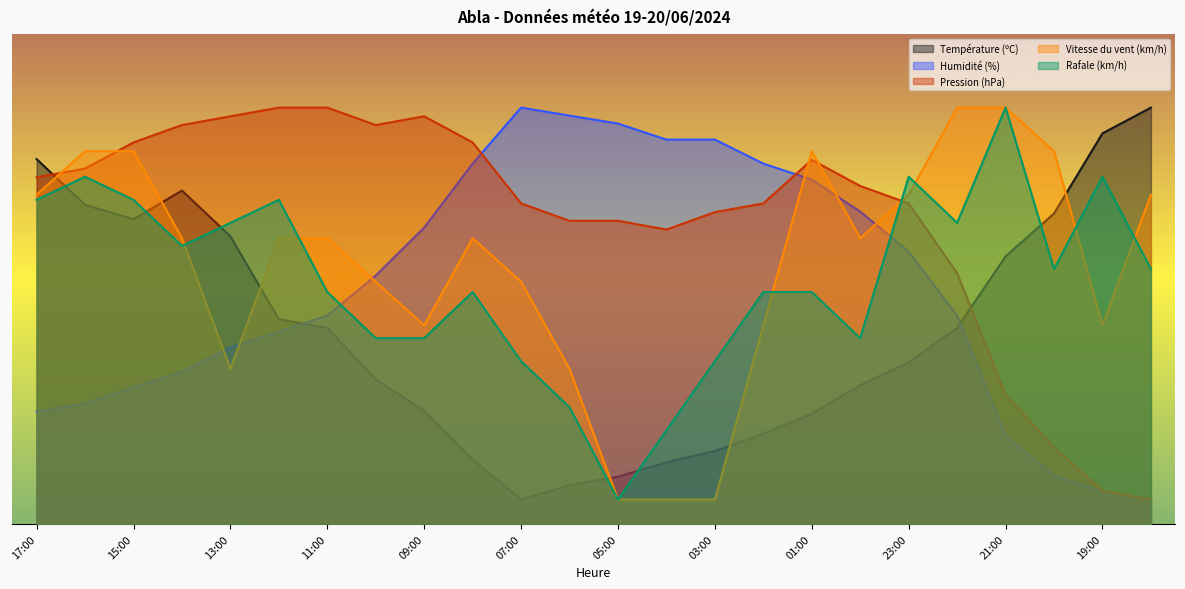

How many interior local peaks does the Humidité (%) series have?

1